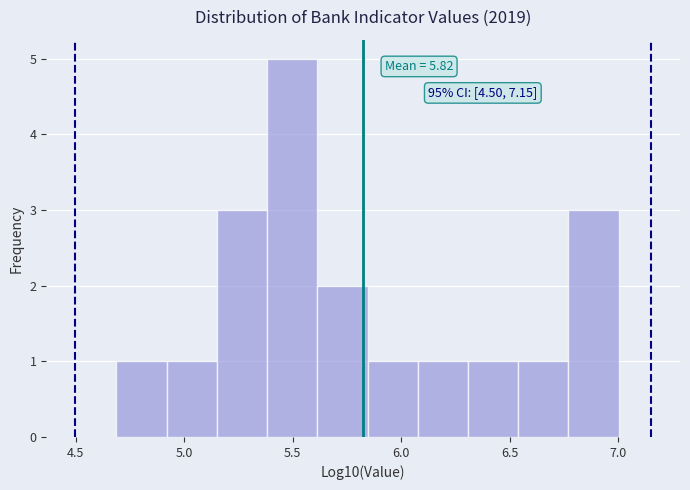

Which range on the x-axis has the tallest bar?

5.40 to 5.60